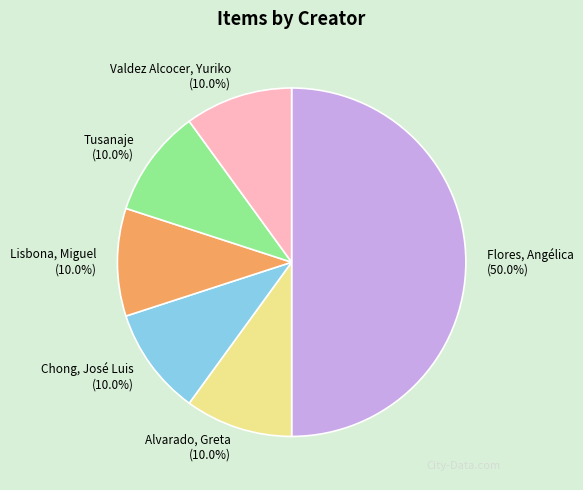

True or false: Chong, José Luis accounts for 10% of the total.

True